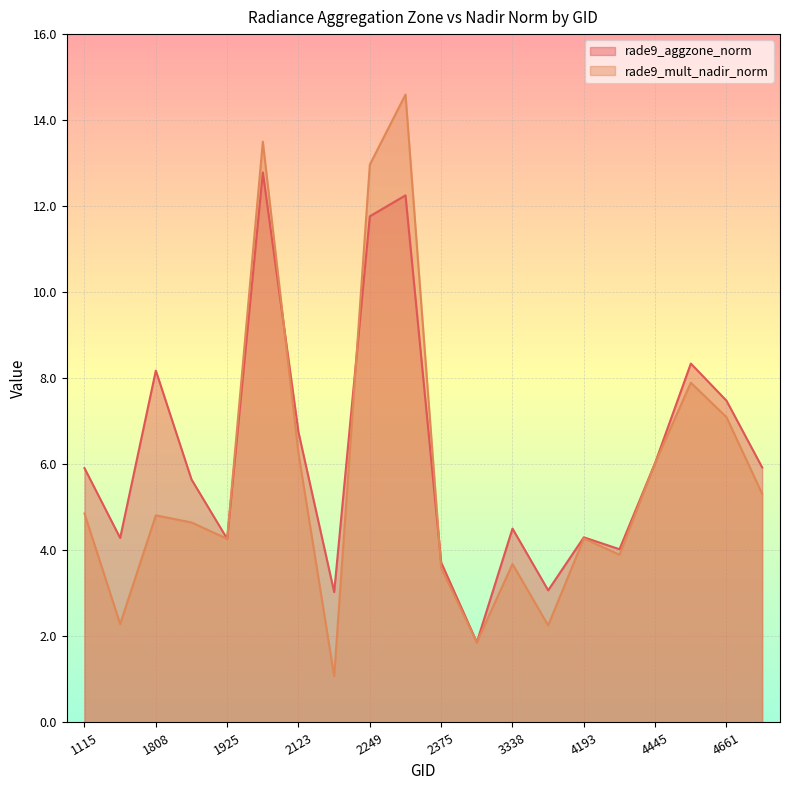

Reading left to right, what are all the values shown in this chart?

rade9_aggzone_norm: 1115=5.9	1790=4.3	1808=8.2	1889=5.6	1925=4.3	2051=12.8	2123=6.7	2213=3.0	2249=11.8	2267=12.3	2375=3.7	3185=1.9	3338=4.5	4157=3.1	4193=4.3	4238=4.0	4445=6.0	4580=8.3	4661=7.5	5318=5.9
rade9_mult_nadir_norm: 1115=4.9	1790=2.3	1808=4.8	1889=4.6	1925=4.3	2051=13.5	2123=6.3	2213=1.1	2249=13.0	2267=14.6	2375=3.6	3185=1.9	3338=3.7	4157=2.3	4193=4.3	4238=3.9	4445=6.0	4580=7.9	4661=7.1	5318=5.3